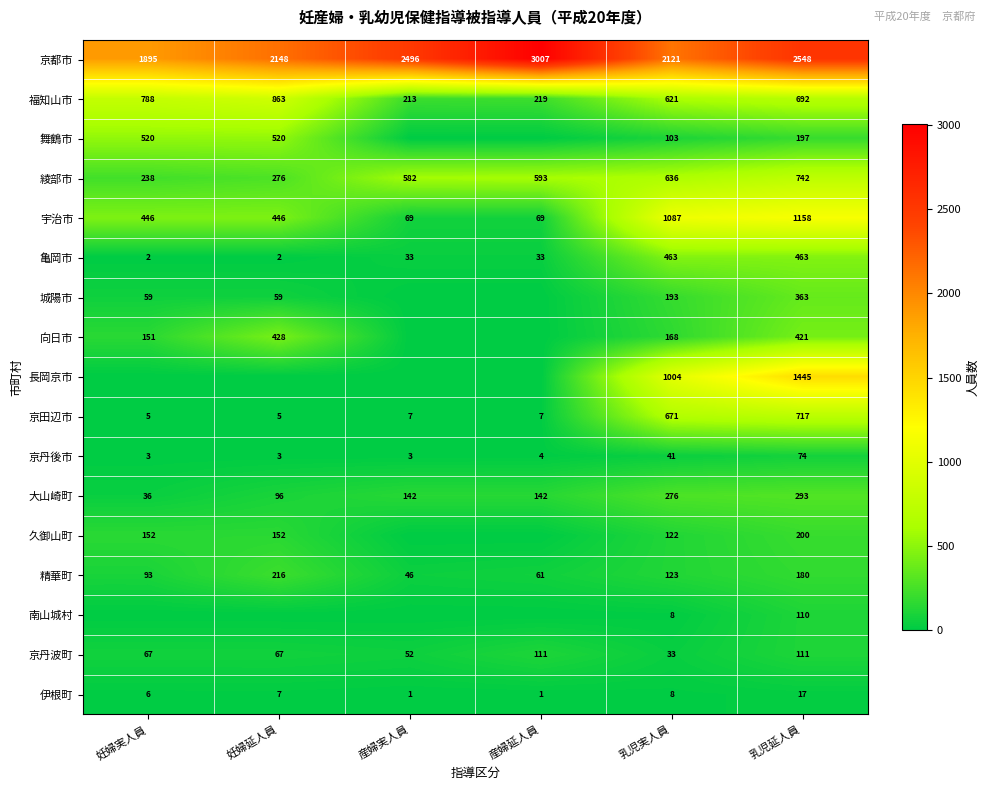

What is the difference between the maximum and minimum values in the 京丹後市 series?

71